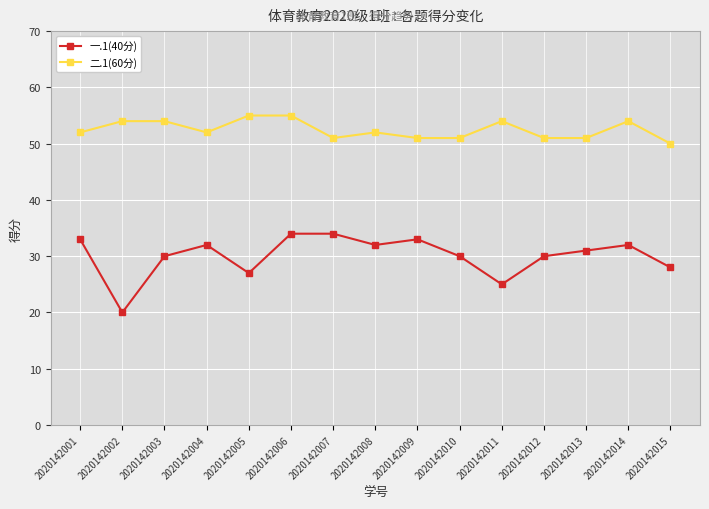

Where is the first local minimum for 二.1(60分)?

2020142004